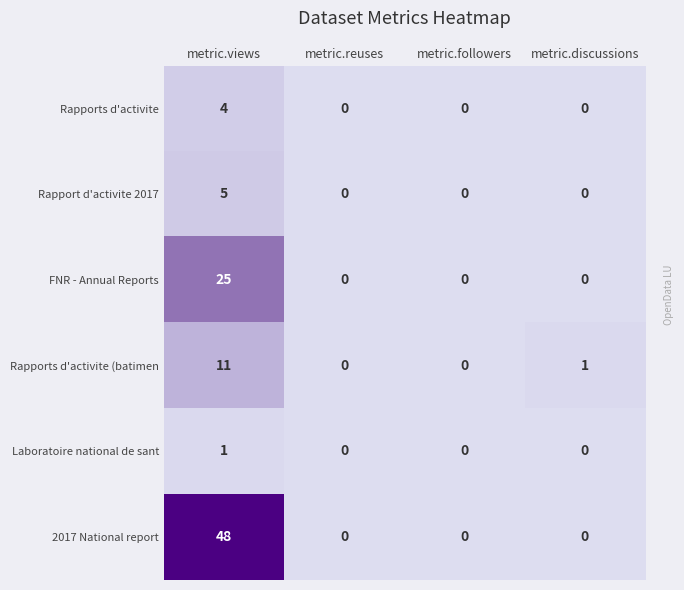

How many series are shown in this chart?

6